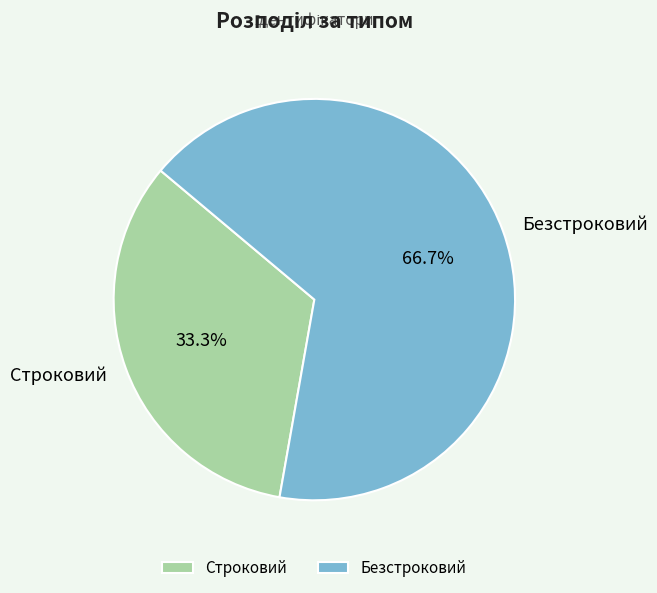

How much of the chart is everything except Безстроковий?

33.3%